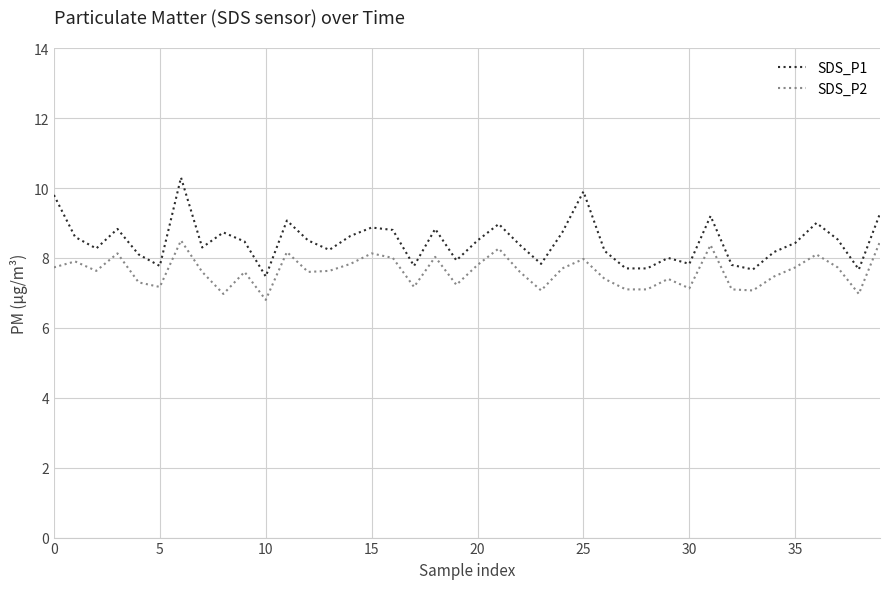

Which series has the largest range (max minus min)?

SDS_P1